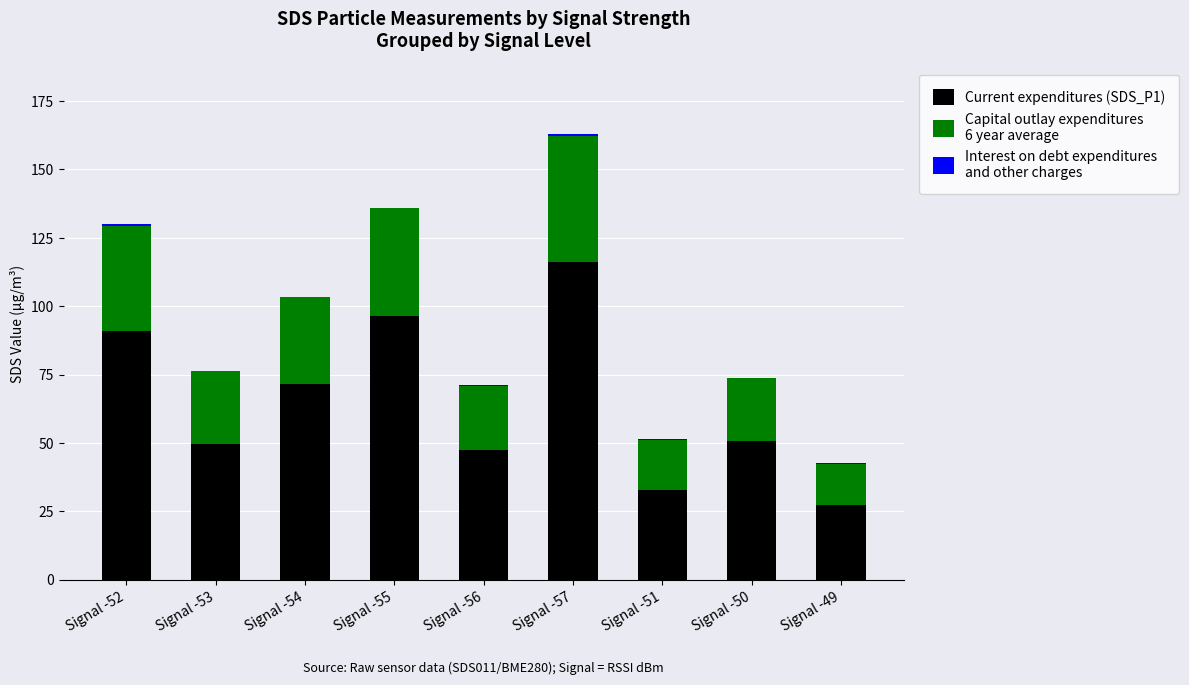

At which category is the sum across all series the highest?

Signal -57